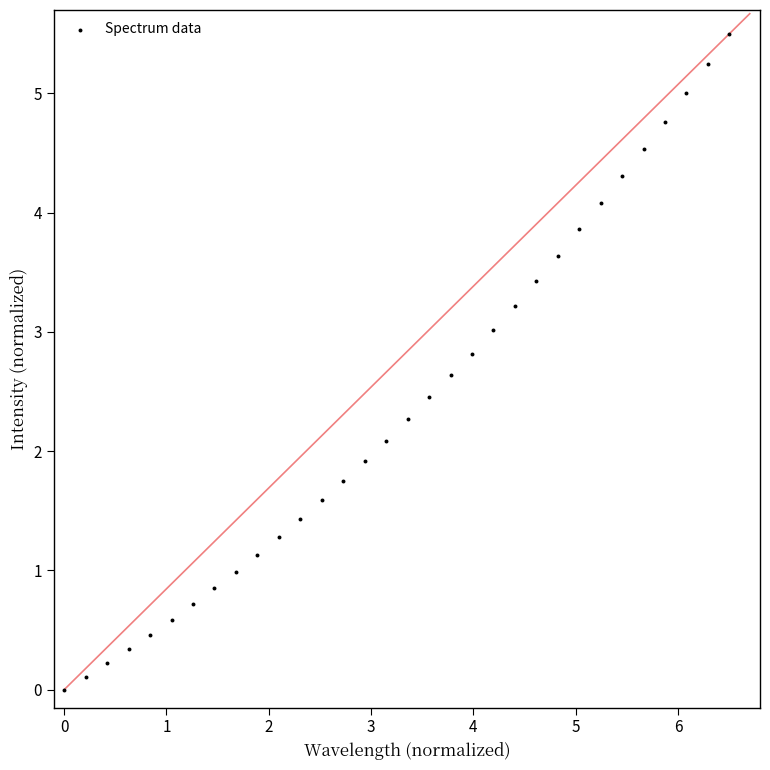

What is the range of Y values (max minus min)?

5.5